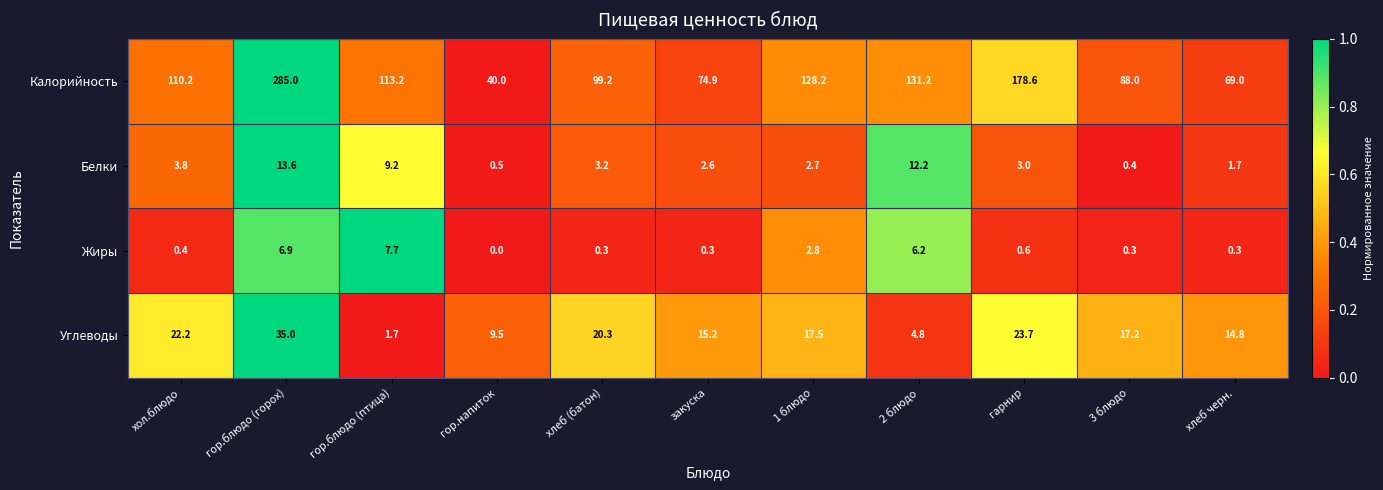

List the series in order of their peak value, lowest first.

Жиры, Белки, Углеводы, Калорийность